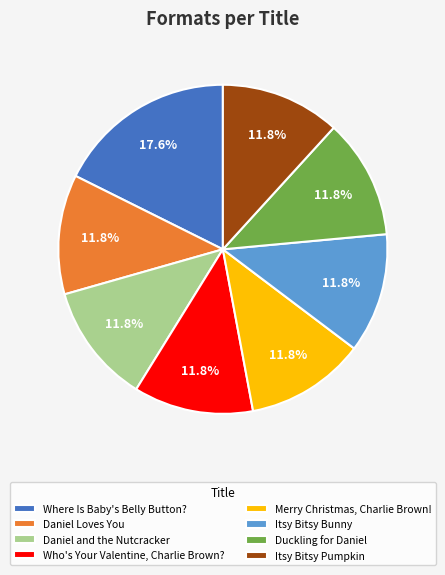

To the nearest percent, what portion does Daniel and the Nutcracker represent?

12%